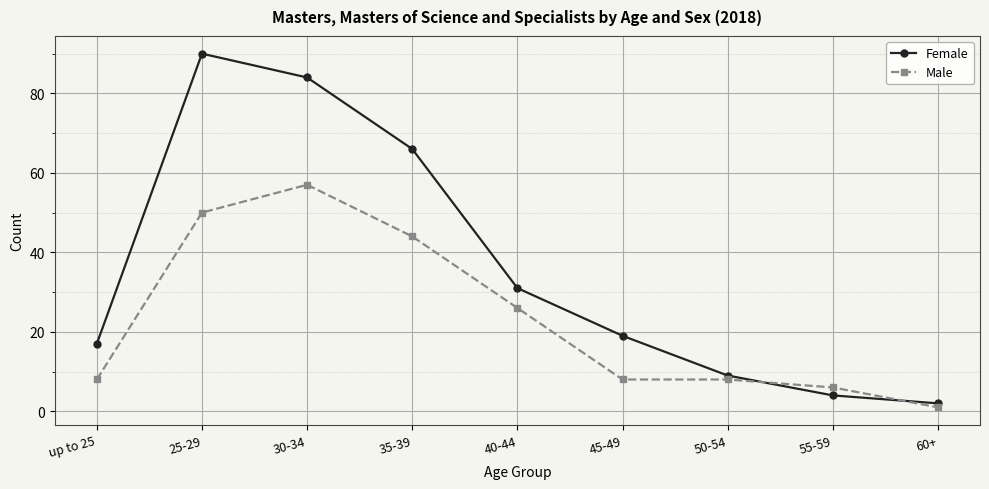

What is the smallest value displayed?

1